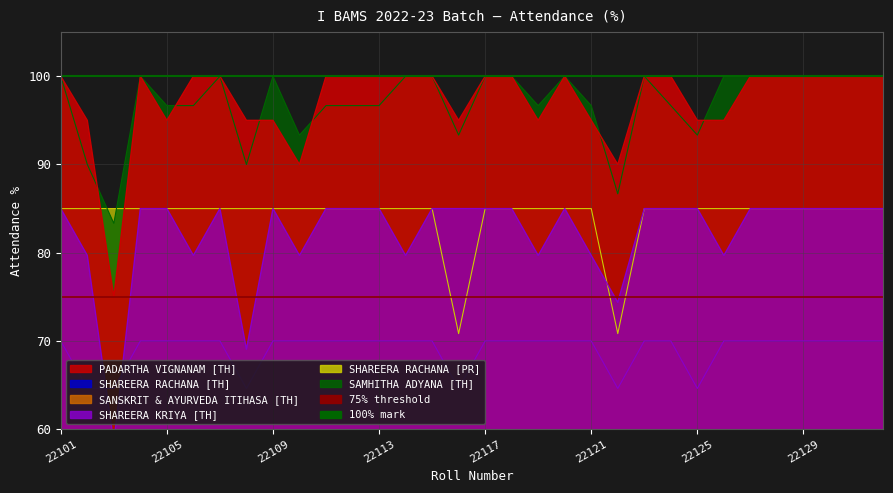

How many lines are shown in the chart?

6